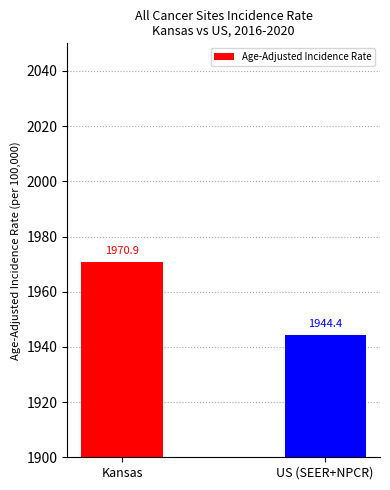

What is the smallest value displayed?

1944.4